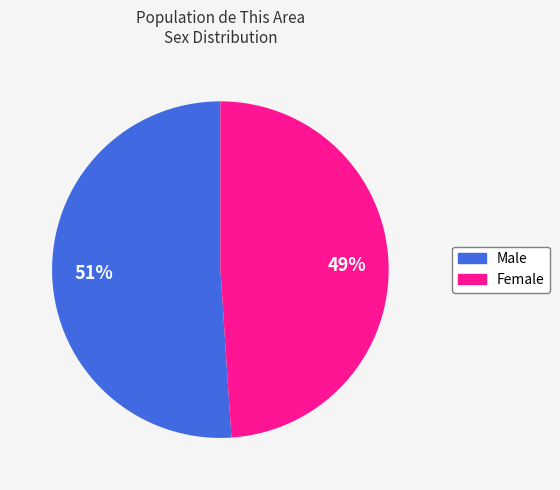

Combined, do Male and Female account for over 50%?

Yes